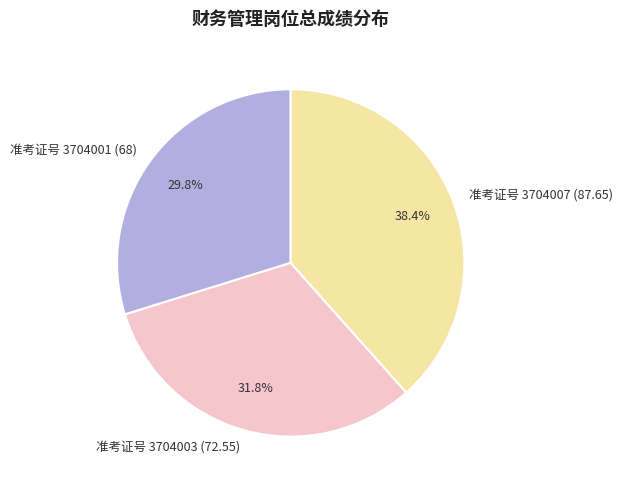

What is the largest slice in the pie chart?

准考证号 3704007 (87.65)